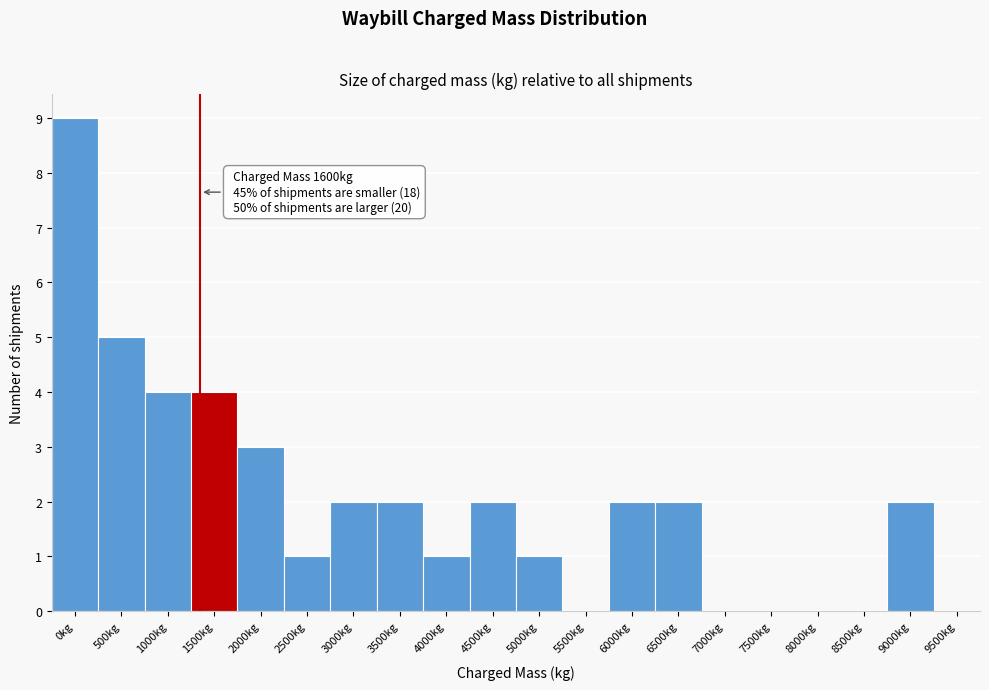

Reading left to right, transcribe all the data shown in this chart.

0kg=9	500kg=5	1000kg=4	1500kg=4	2000kg=3	2500kg=1	3000kg=2	3500kg=2	4000kg=1	4500kg=2	5000kg=1	5500kg=0	6000kg=2	6500kg=2	7000kg=0	7500kg=0	8000kg=0	8500kg=0	9000kg=2	9500kg=0